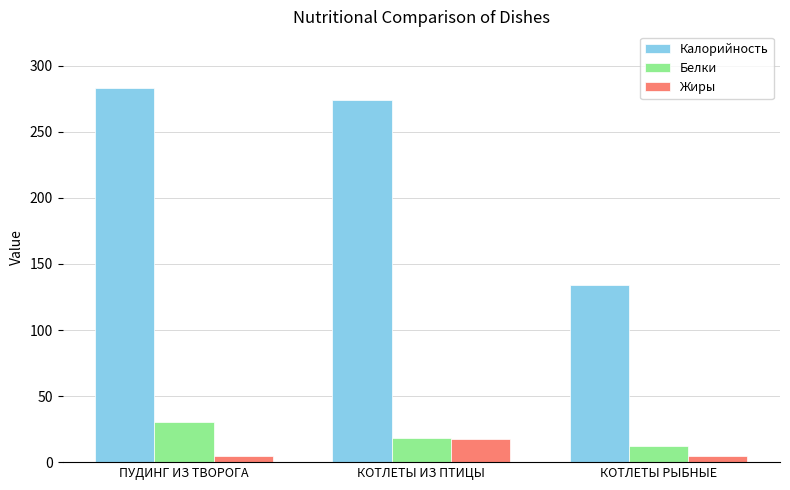

What is the difference between the second highest and minimum values in the Калорийность series?

139.9